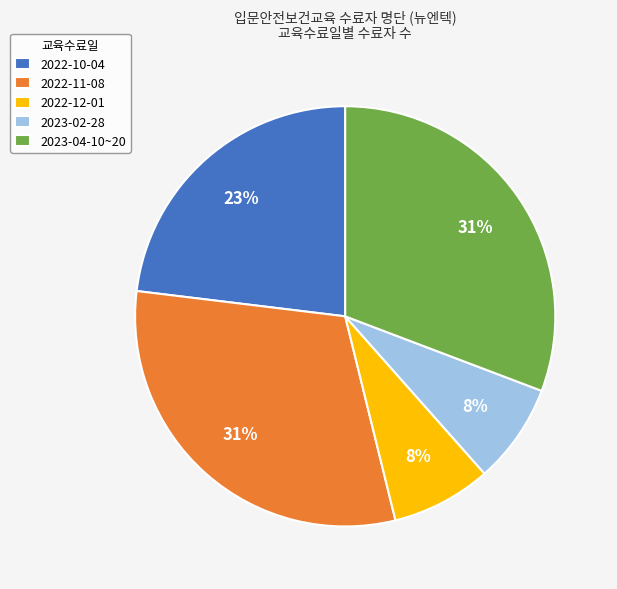

What percentage is the 2022-10-04 slice, to the nearest percent?

23%